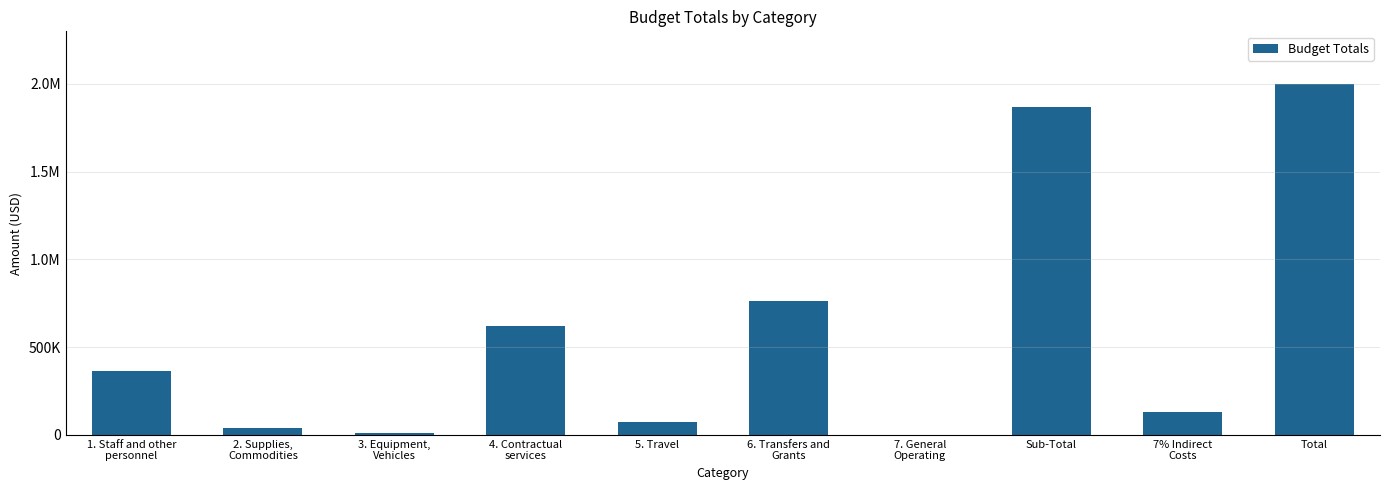

Reading right to left, what are all the values shown in this chart?

Total=2000000.0	7% Indirect
Costs=130841.1	Sub-Total=1869158.9	7. General
Operating=0.0	6. Transfers and
Grants=762091.0	5. Travel=74833.4	4. Contractual
services=619538.6	3. Equipment,
Vehicles=10000.0	2. Supplies,
Commodities=40000.0	1. Staff and other
personnel=362695.9